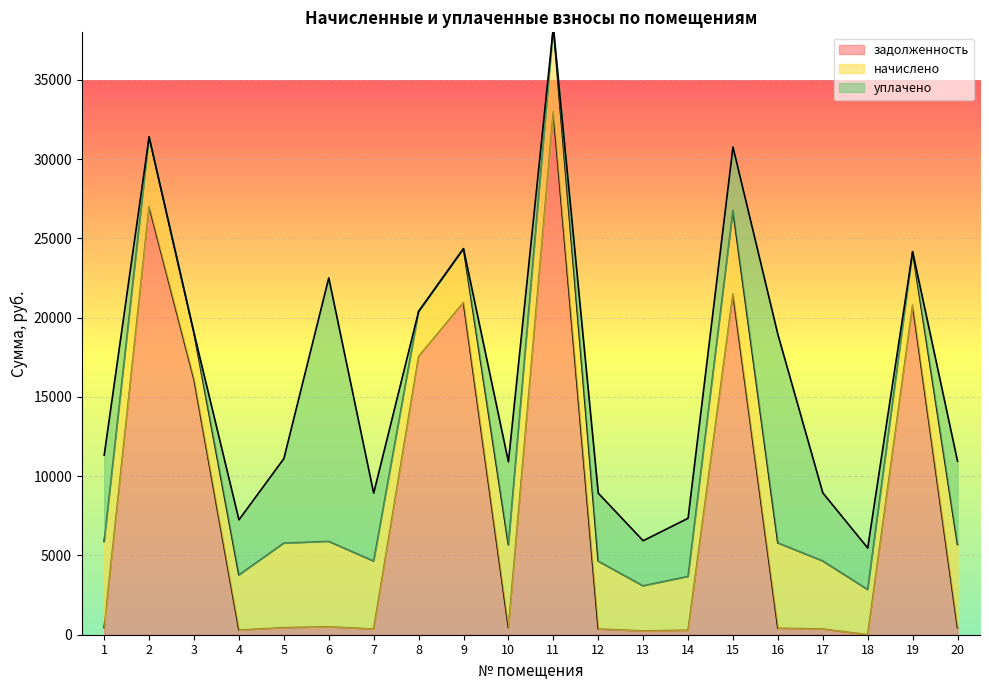

What is the difference between the начислено values at 15 and 1?

175.7